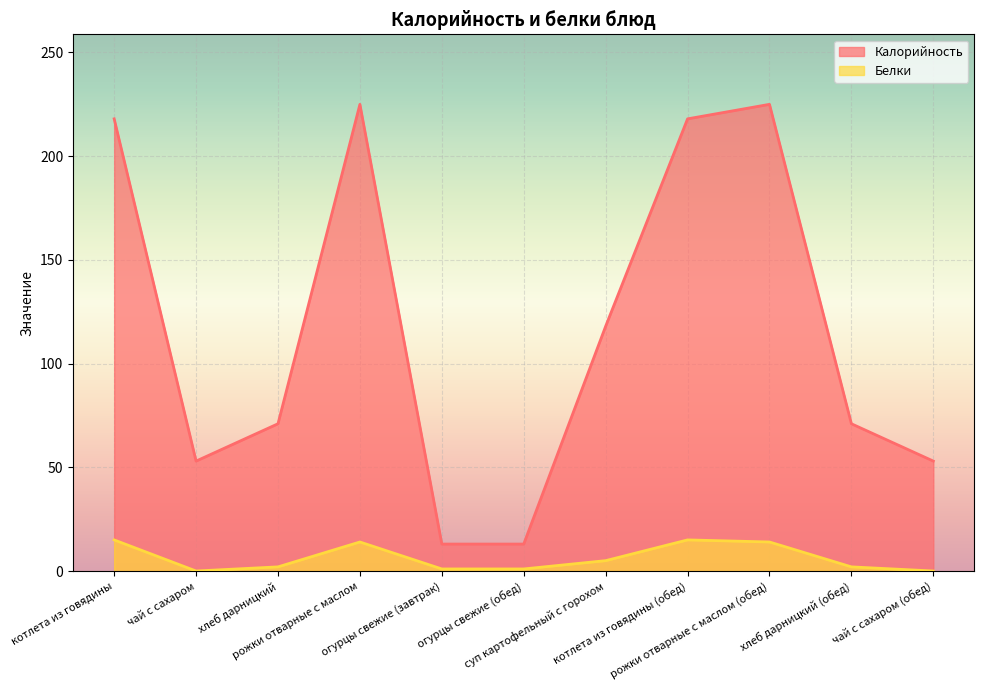

Does the chart display data point markers on the line(s)?

No